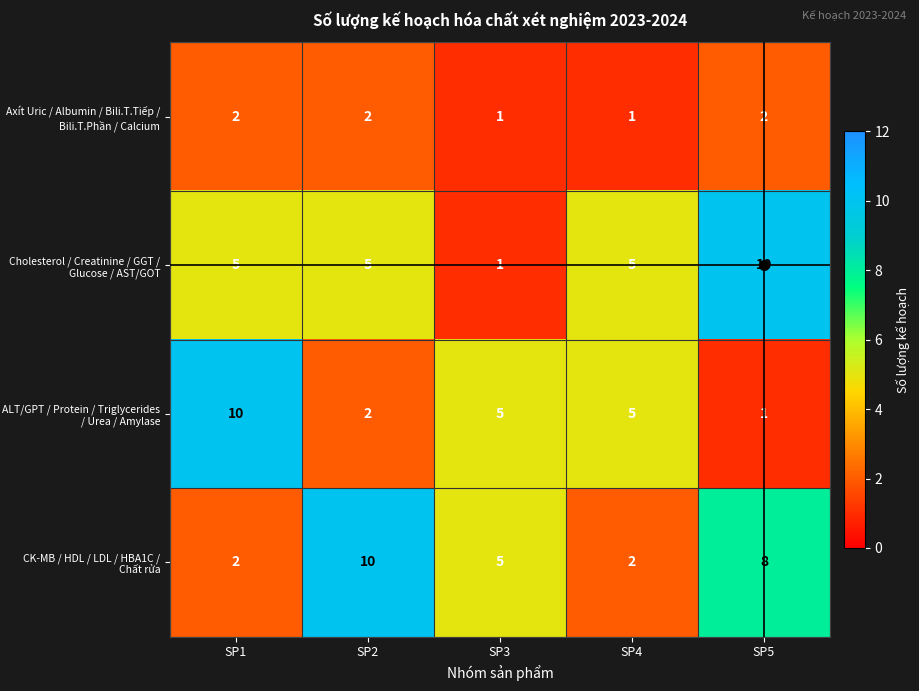

What is the minimum value shown in the chart?

1